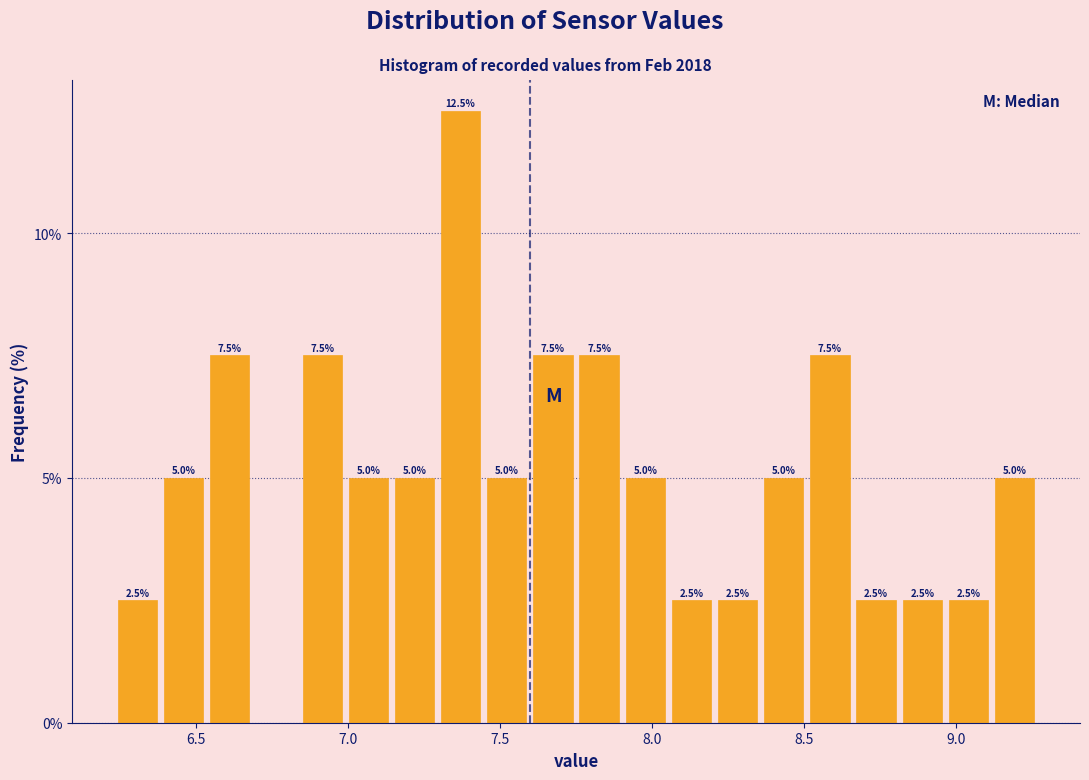

Read against the x-axis, roughly where is the centre of the tallest bar?

7.35